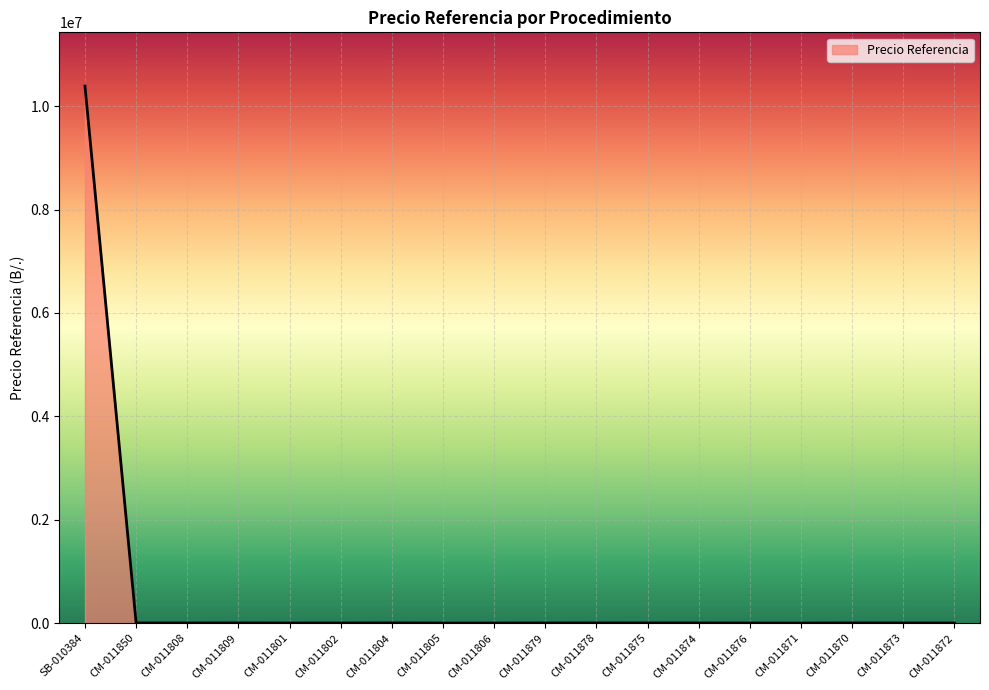

How many distinct data groups are displayed?

1